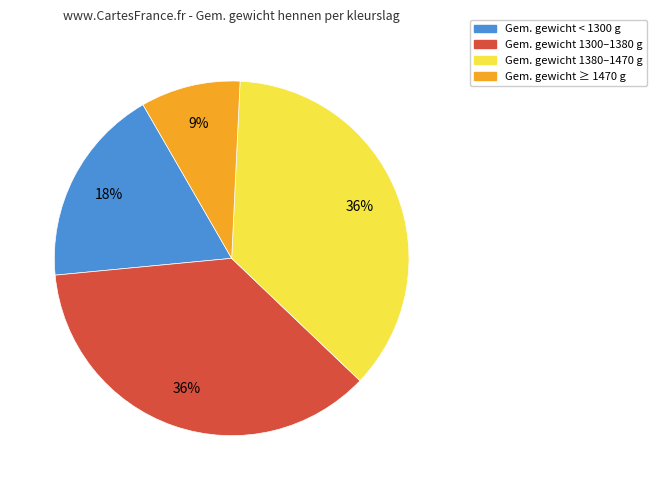

Is there a majority slice in this chart?

No